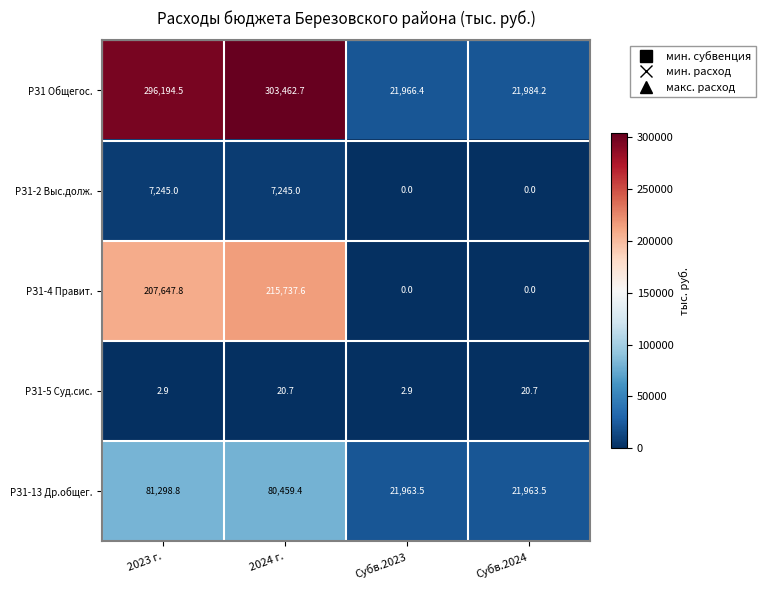

The value of РЗ1 Общегос. at 2024 г. is 303462.7. True or false?

True